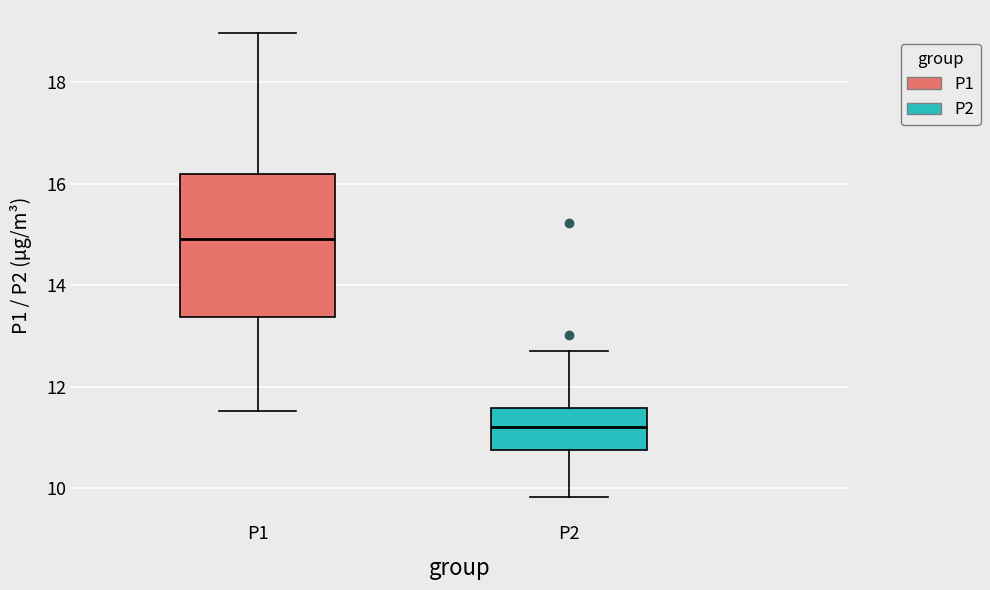

Which box's median line is the highest?

P1